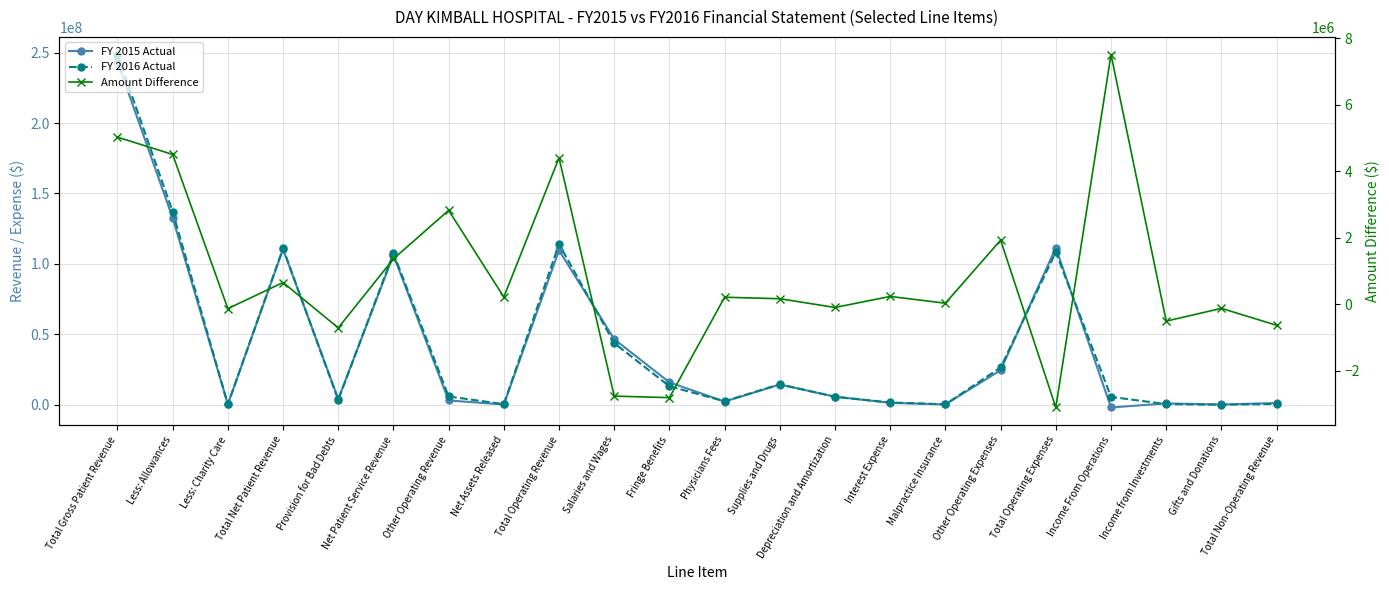

Is this an area chart (filled region under the line)?

No